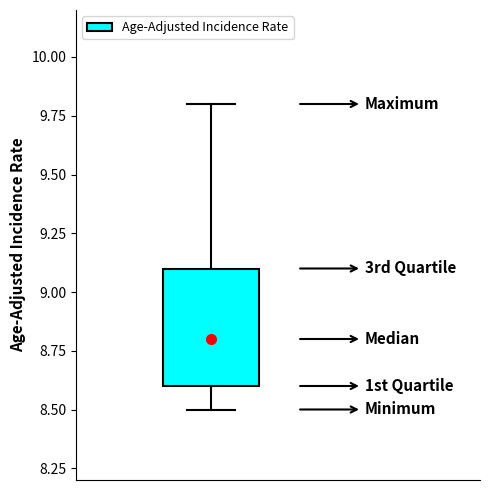

Where does the lower whisker of the box end on the y-axis? The values are not printed on the chart, so give them approximately, as read against the axis.

8.5